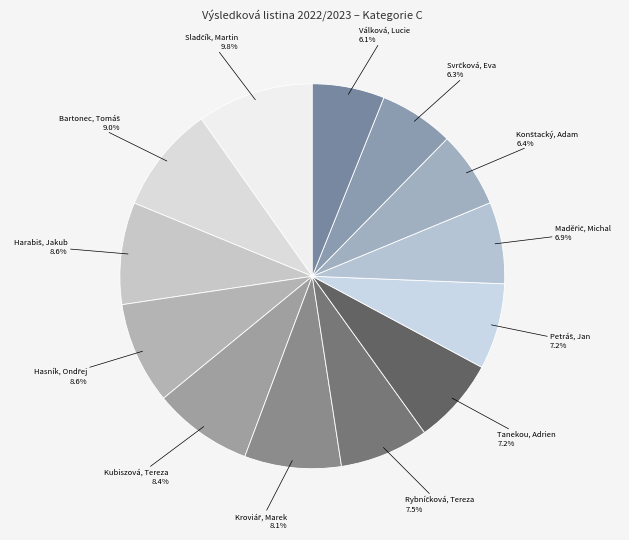

Is there any slice that represents more than half of the pie?

No